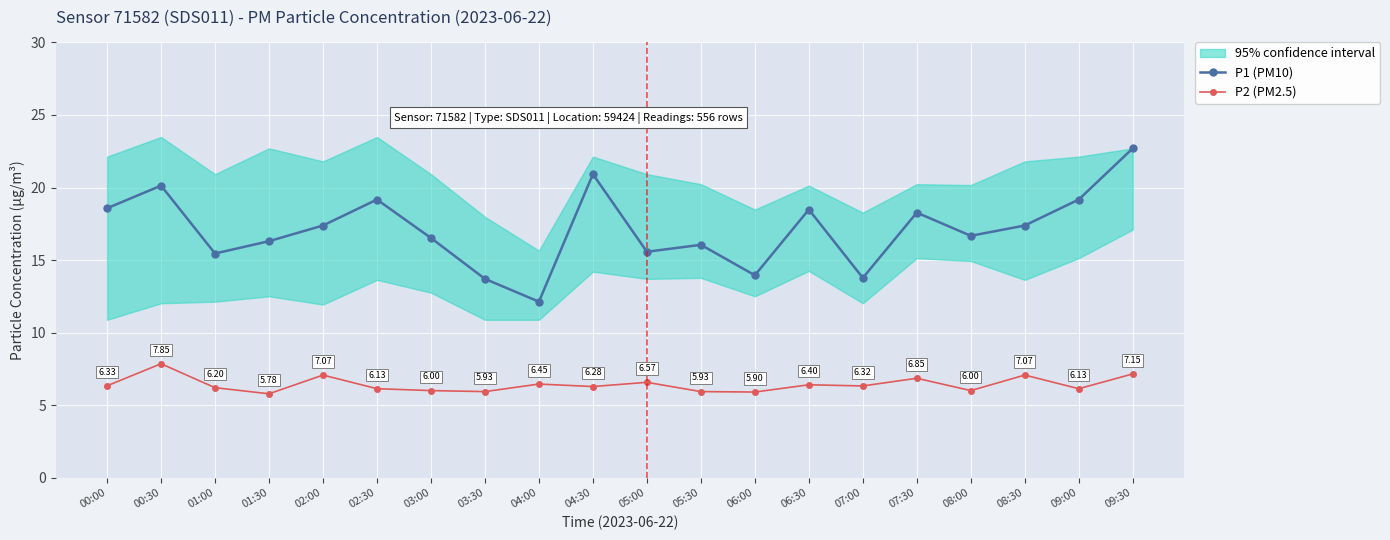

The P1 (PM10) series shows 7.5 at 03:30. True or false?

False